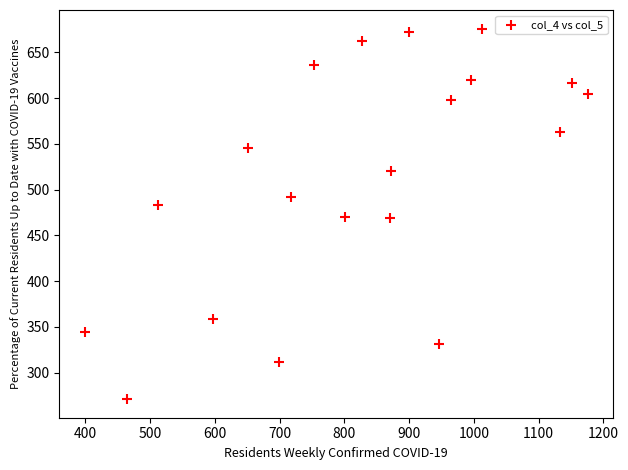

What is the range of Y values (max minus min)?

405